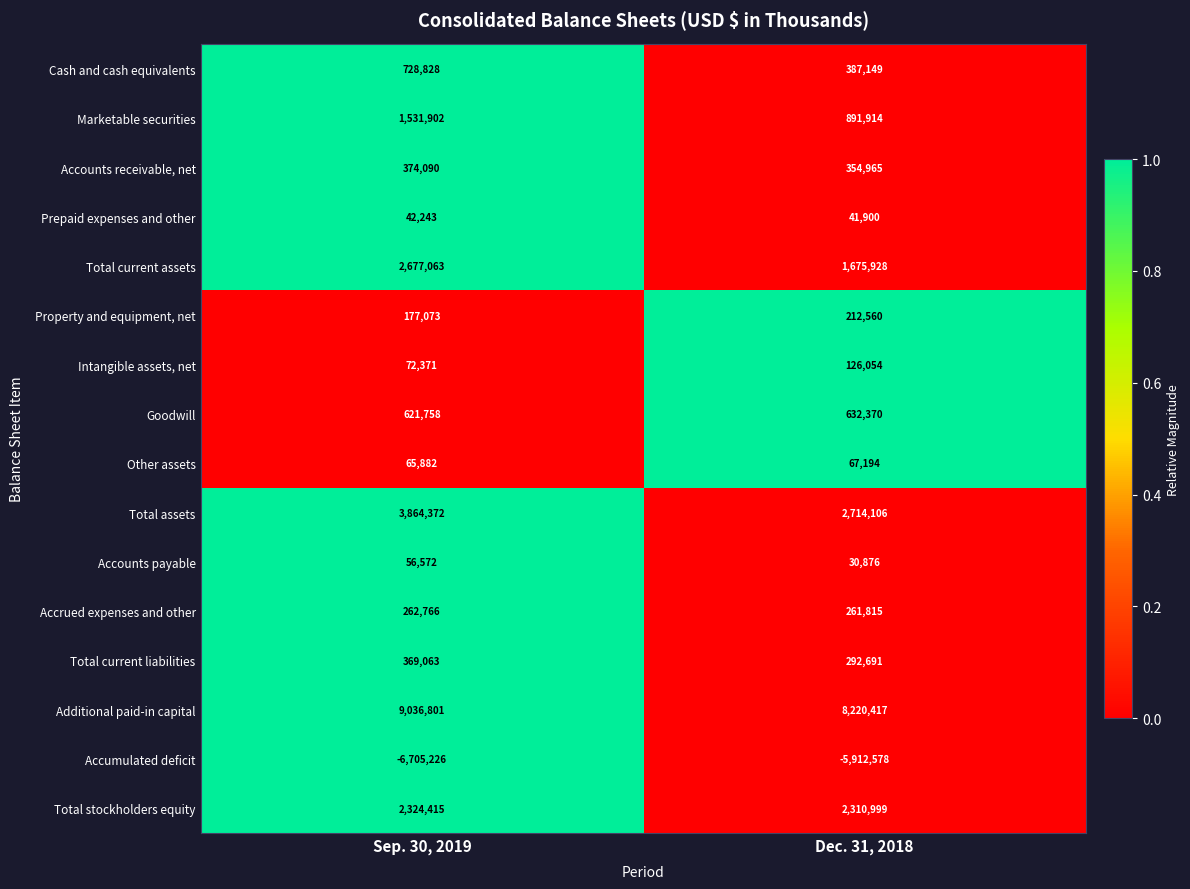

What is the total value across all series at Dec. 31, 2018?

12308360